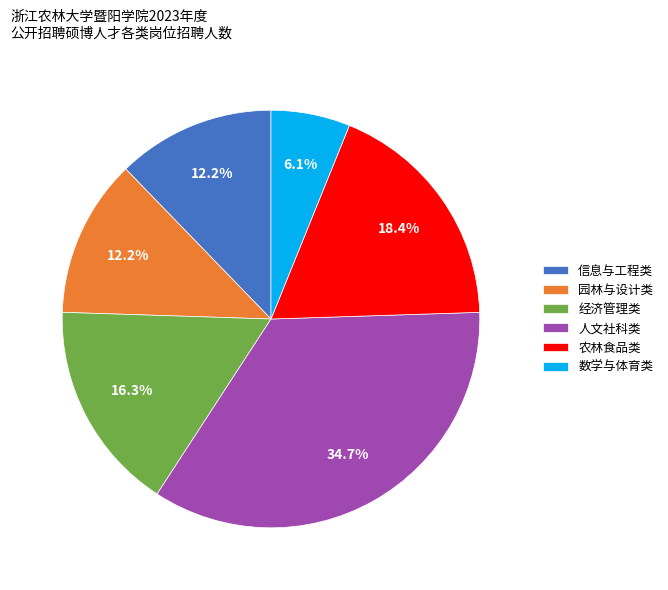

What is the ratio of the value at 信息与工程类 to the value at 人文社科类?

0.4